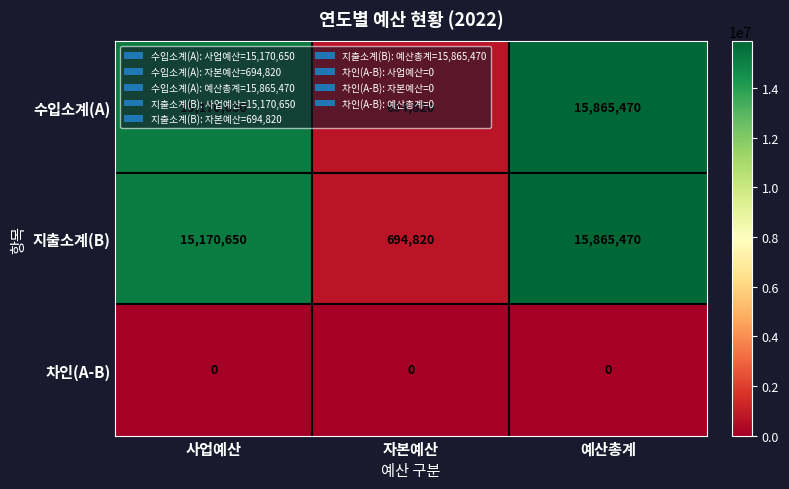

What is the difference between the maximum and minimum values in the 수입소계(A) series?

15170650